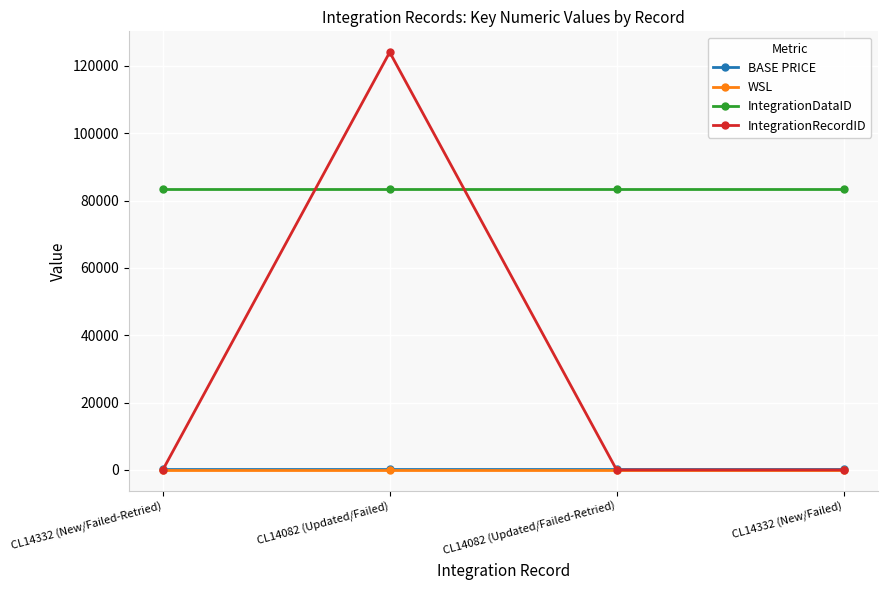

The value of IntegrationDataID at CL14082 (Updated/Failed) is 44351. True or false?

False